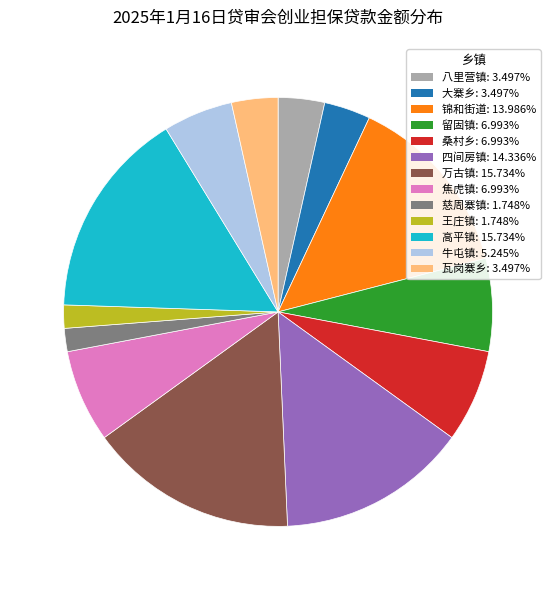

How many slices are in this pie chart?

13